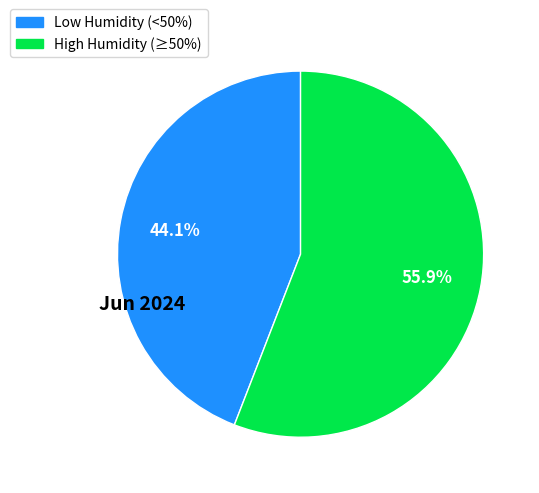

To the nearest percent, what is the average slice percentage?

50%